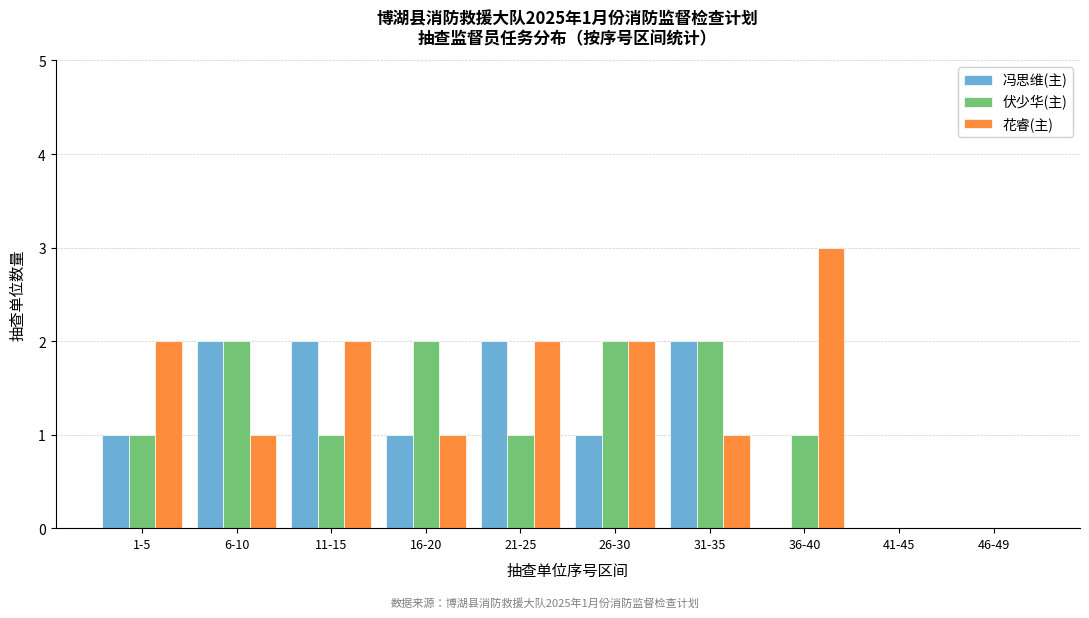

Reading left to right, transcribe all the data shown in this chart.

冯思维(主): 1-5=1	6-10=2	11-15=2	16-20=1	21-25=2	26-30=1	31-35=2	36-40=0	41-45=0	46-49=0
伏少华(主): 1-5=1	6-10=2	11-15=1	16-20=2	21-25=1	26-30=2	31-35=2	36-40=1	41-45=0	46-49=0
花睿(主): 1-5=2	6-10=1	11-15=2	16-20=1	21-25=2	26-30=2	31-35=1	36-40=3	41-45=0	46-49=0